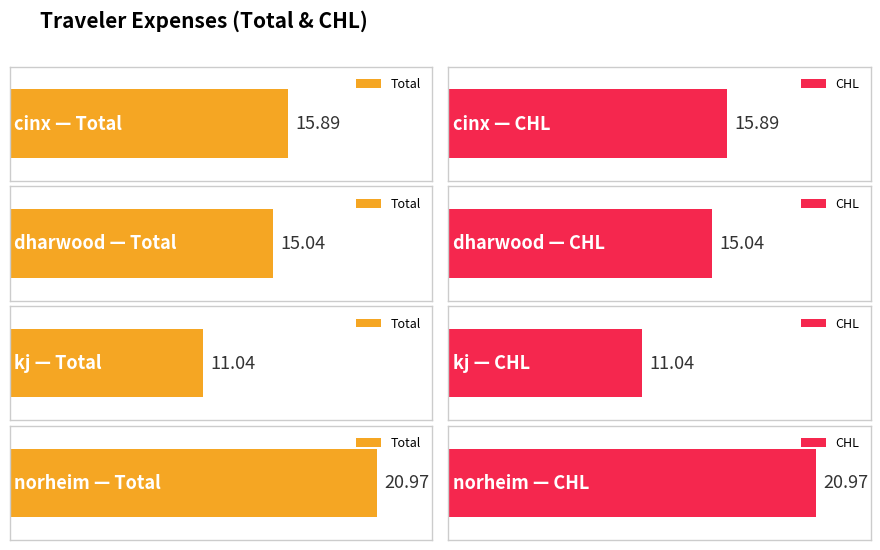

Which category has the highest value in the CHL series?

norheim